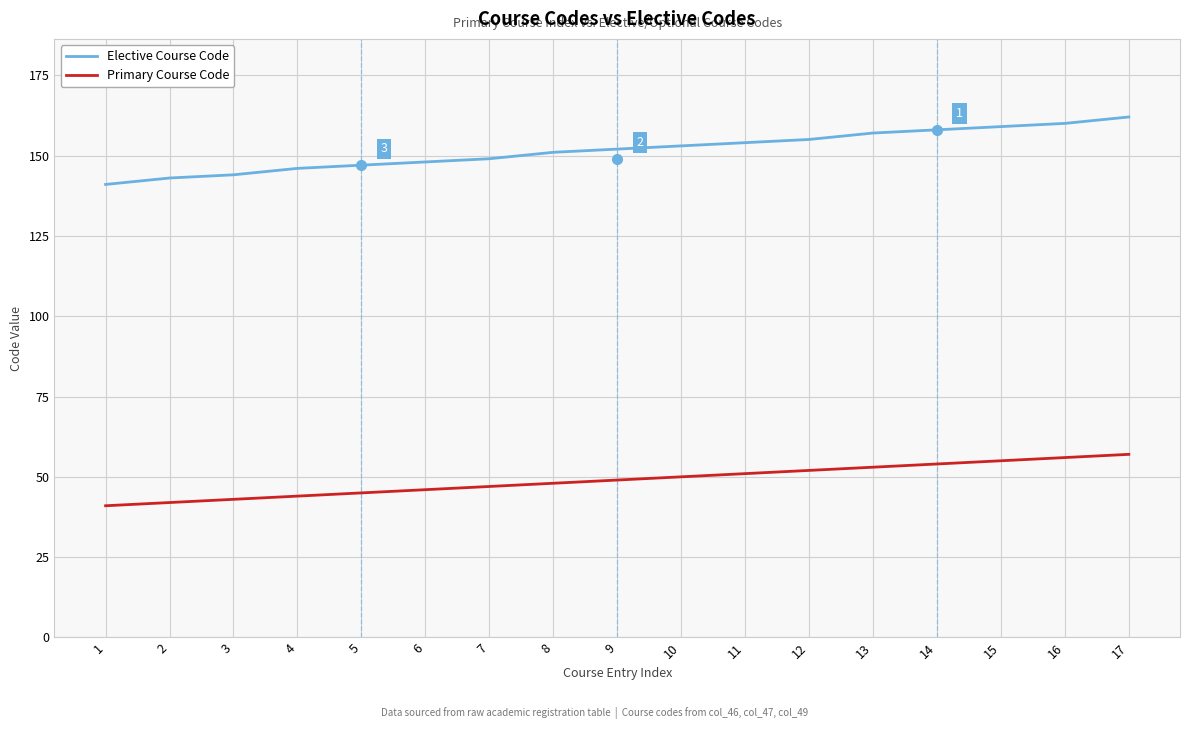

True or false: Primary Course Code and Elective Course Code intersect in this chart.

False